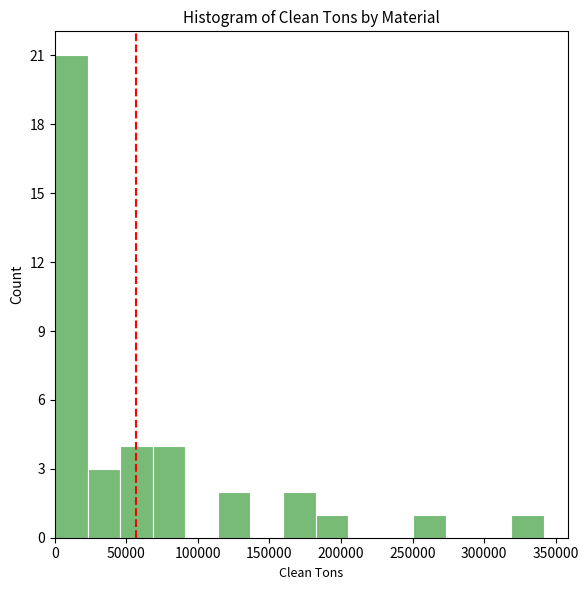

Reading left to right, transcribe this chart: for each bar, give the range it covers on the x-axis and its height. Neither the bar edges nor the heights are printed on the chart, so give them approximately, as read against the axes.

0 to 25000: 21
25000 to 45000: 3
45000 to 70000: 4
70000 to 90000: 4
90000 to 115000: 0
115000 to 135000: 2
135000 to 160000: 0
160000 to 180000: 2
180000 to 205000: 1
205000 to 230000: 0
230000 to 250000: 0
250000 to 275000: 1
275000 to 295000: 0
295000 to 320000: 0
320000 to 340000: 1